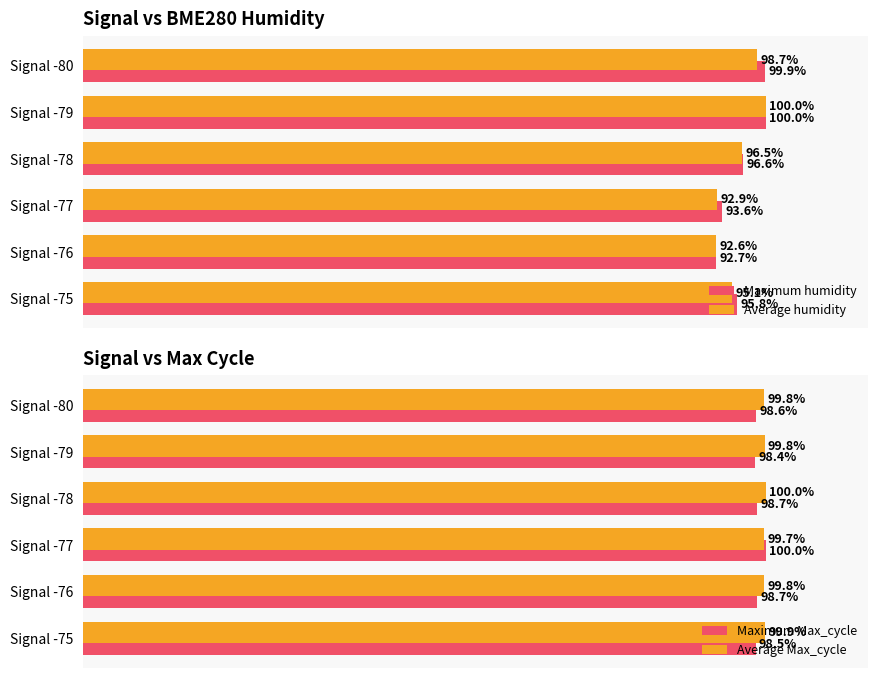

Which category has the highest value in the Average humidity series?

Signal -79